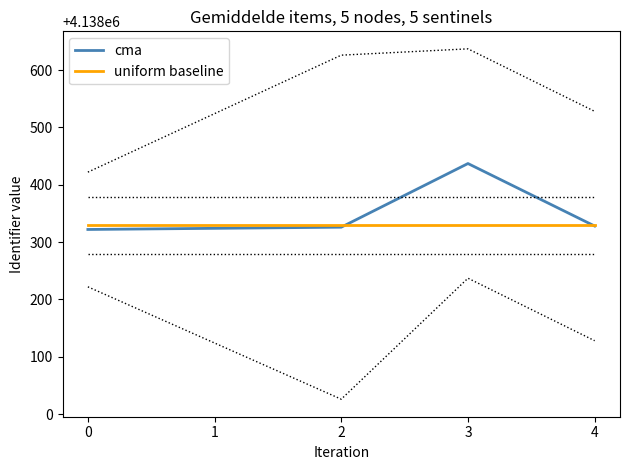

True or false: cma has more than 1 interior local peaks.

False